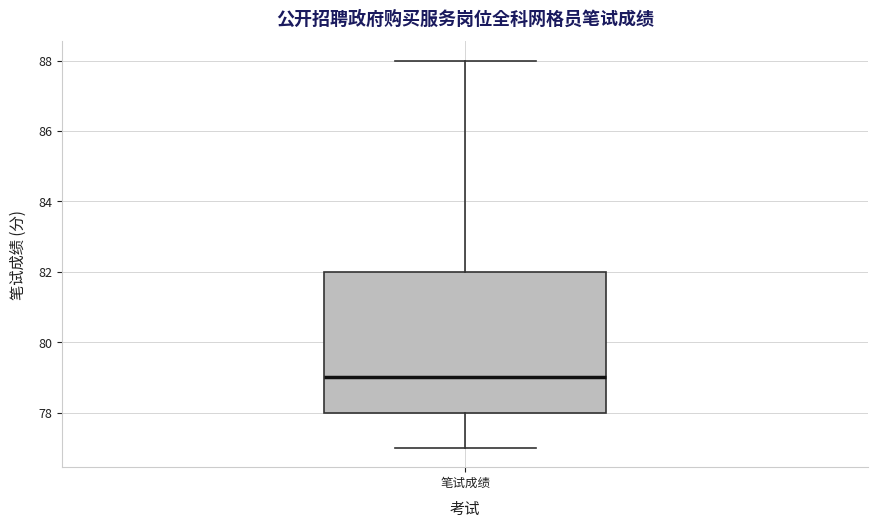

Read this box plot against the y-axis: the position of the median line, the range covered by the box, and the ends of both whiskers. The values are not printed on the chart, so give them approximately, as read against the axis.

median 79, box 78 to 82, whiskers 77 to 88